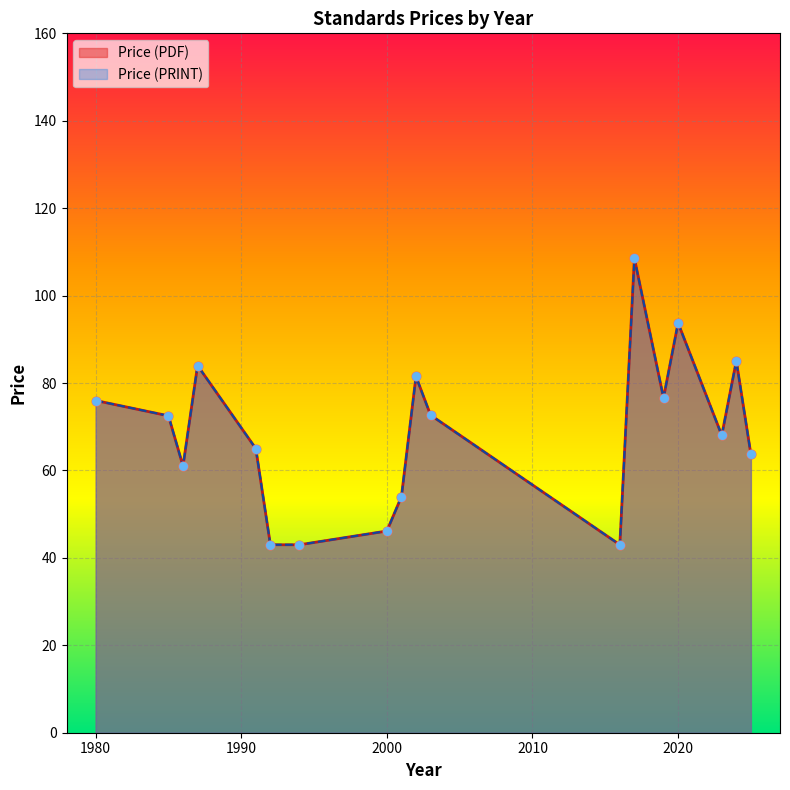

Which series has the largest Y range (max minus min)?

Price (PDF)